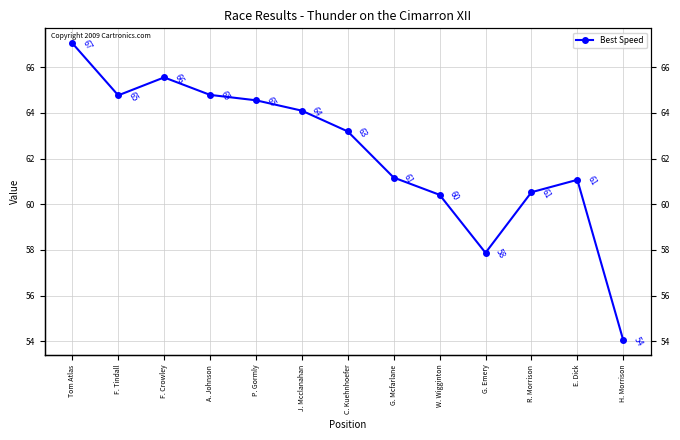

What is the value of the 10th point from the left?

57.9